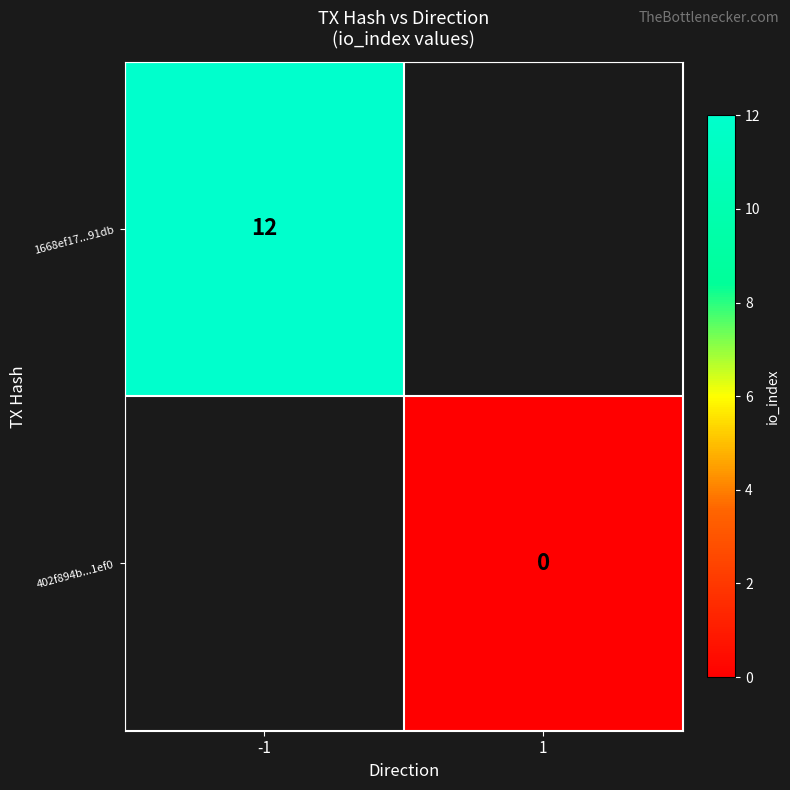

Between 1 and -1, which is larger?

-1